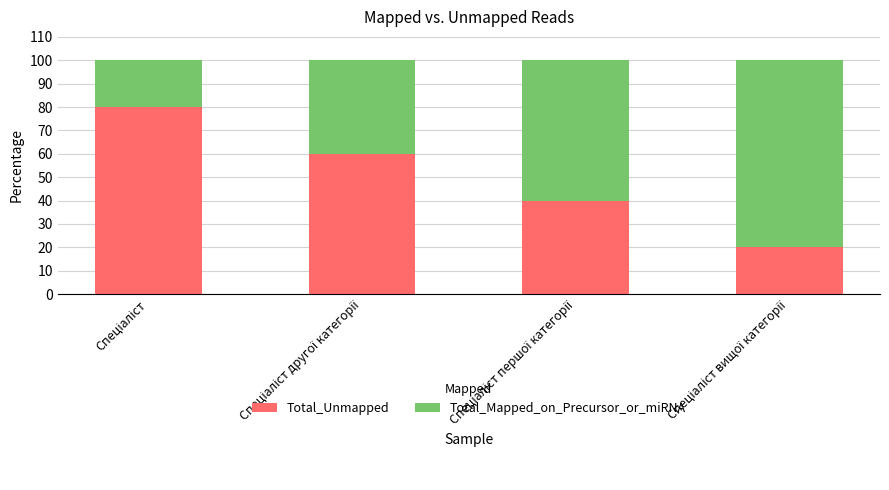

What is the average value of the Total_Unmapped series?

50